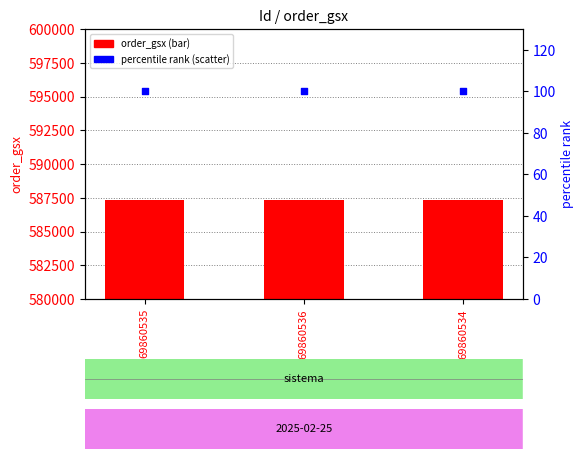

At which category is the sum across all series the highest?

69860535